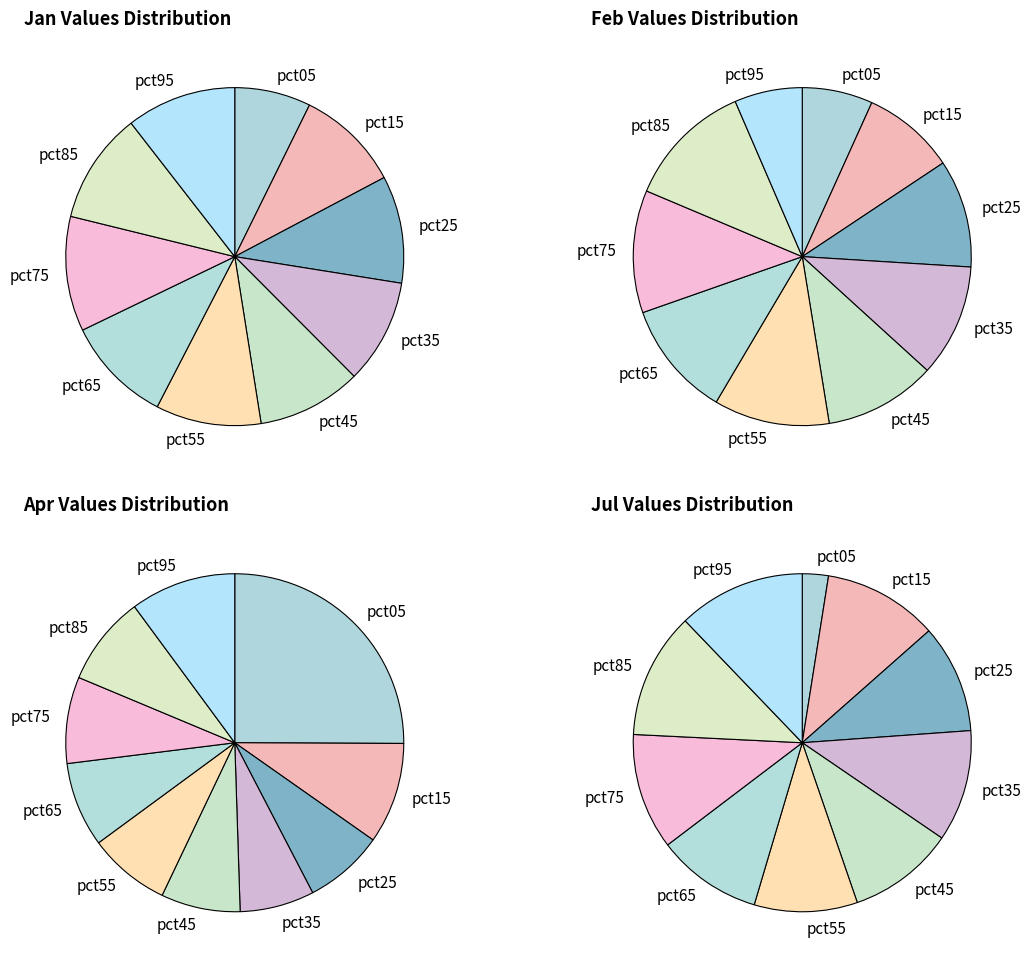

Count the number of slices in the pie.

10